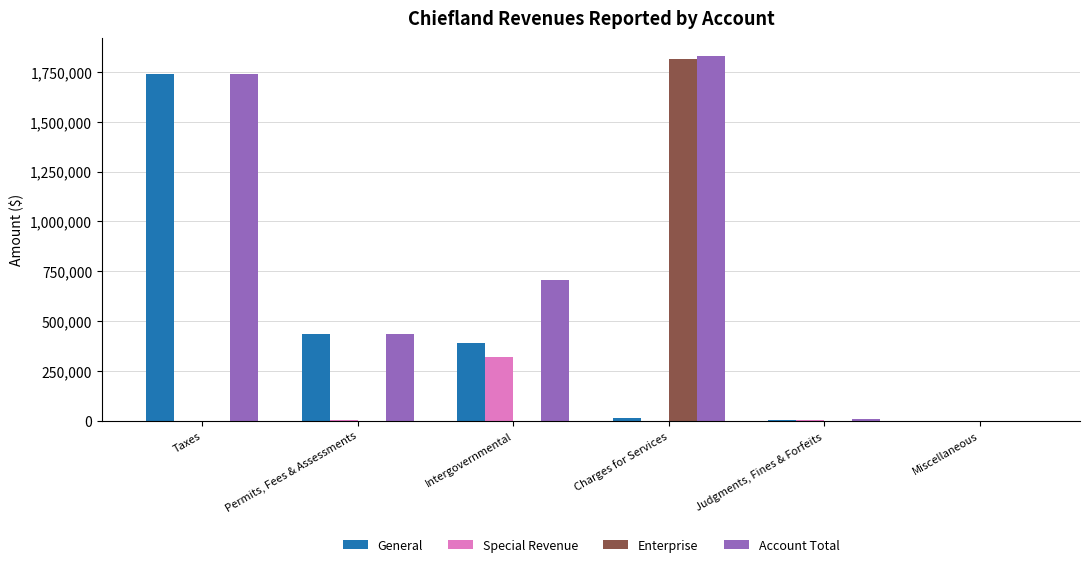

The Account Total series shows -796887 at Miscellaneous. True or false?

False